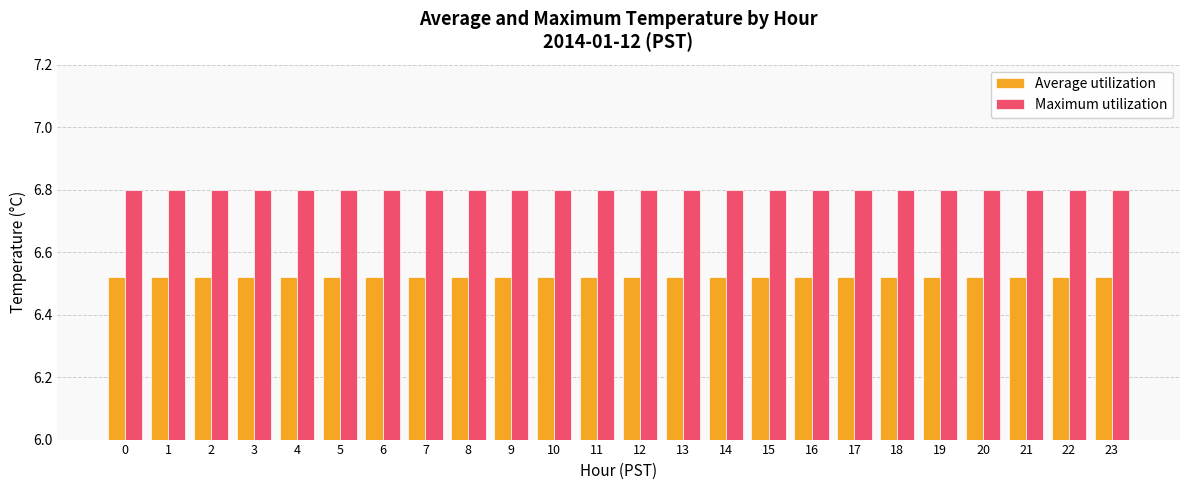

What is the sum of all Average utilization values?

156.5